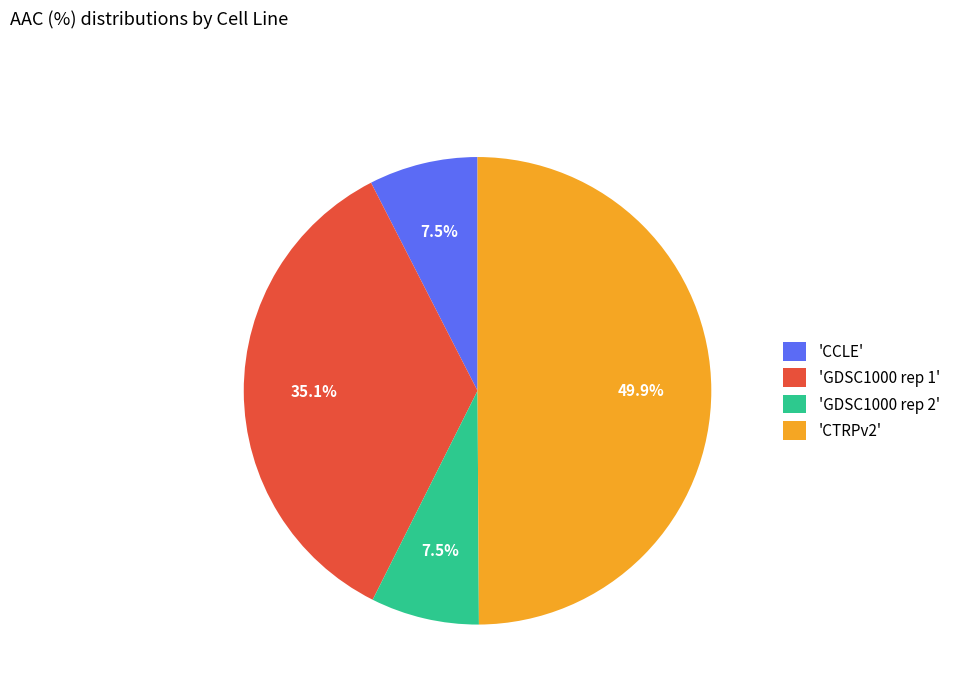

Does 'GDSC1000 rep 1' account for over 50% of the chart?

No